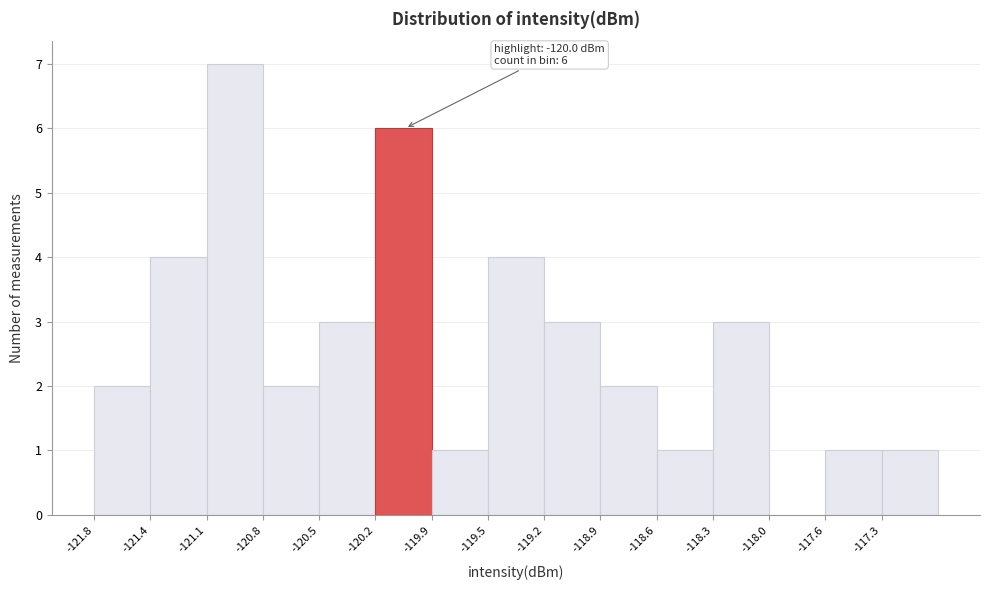

Which range on the x-axis has the tallest bar?

-121.10 to -120.80